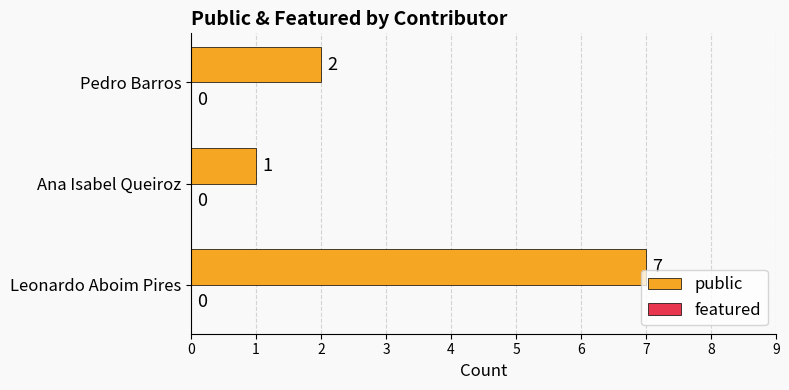

Rank the categories by value from lowest to highest.

Ana Isabel Queiroz, Pedro Barros, Leonardo Aboim Pires